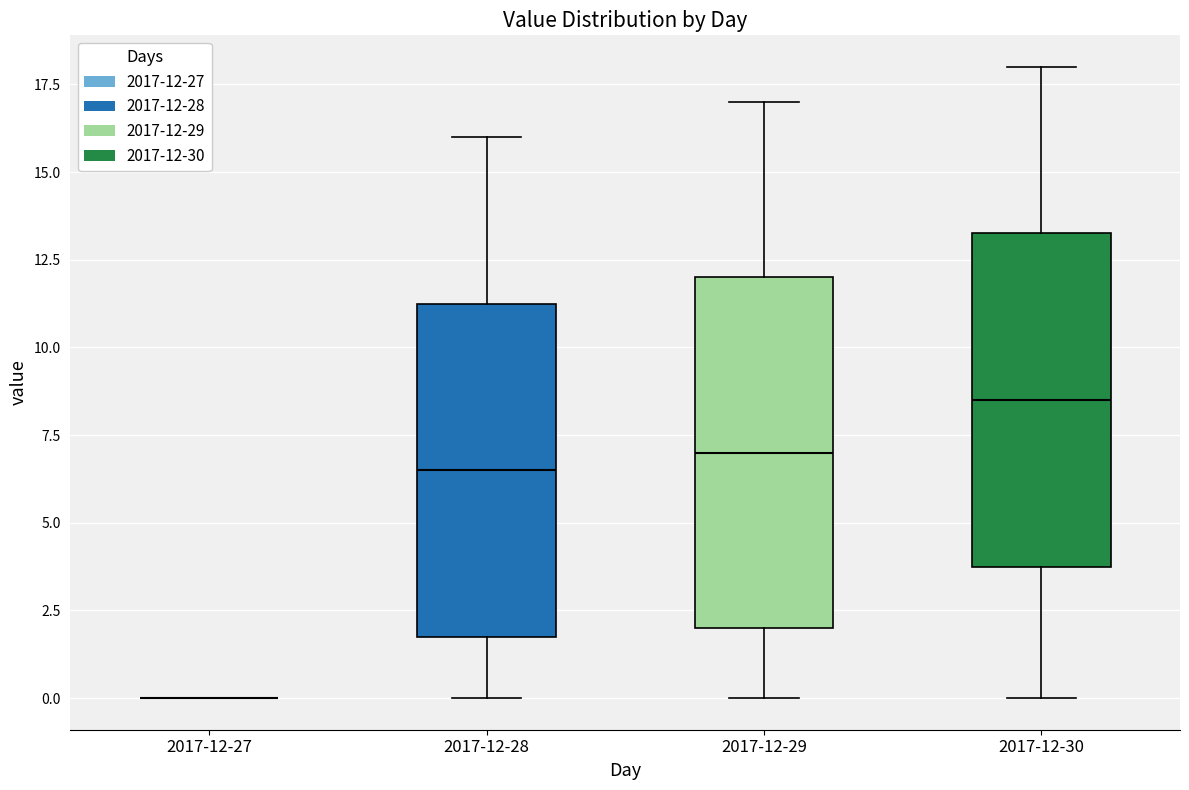

Reading left to right, read every box against the y-axis: the position of its median line, the range the box covers, and the ends of its whiskers. The values are not printed on the chart, so give them approximately, as read against the axis.

2017-12-27: box collapsed to a line at 0.0, whiskers 0.0 to 0.0
2017-12-28: median 6.5, box 2.0 to 11.5, whiskers 0.0 to 16.0
2017-12-29: median 7.0, box 2.0 to 12.0, whiskers 0.0 to 17.0
2017-12-30: median 8.5, box 4.0 to 13.5, whiskers 0.0 to 18.0